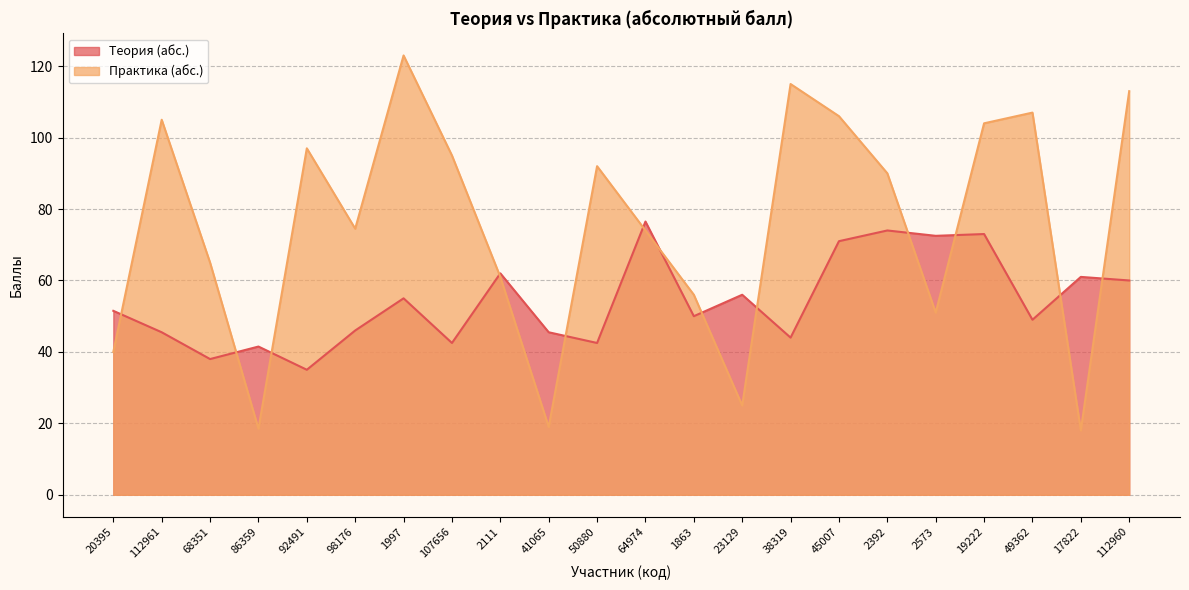

Which label corresponds to the largest value in the chart?

1997